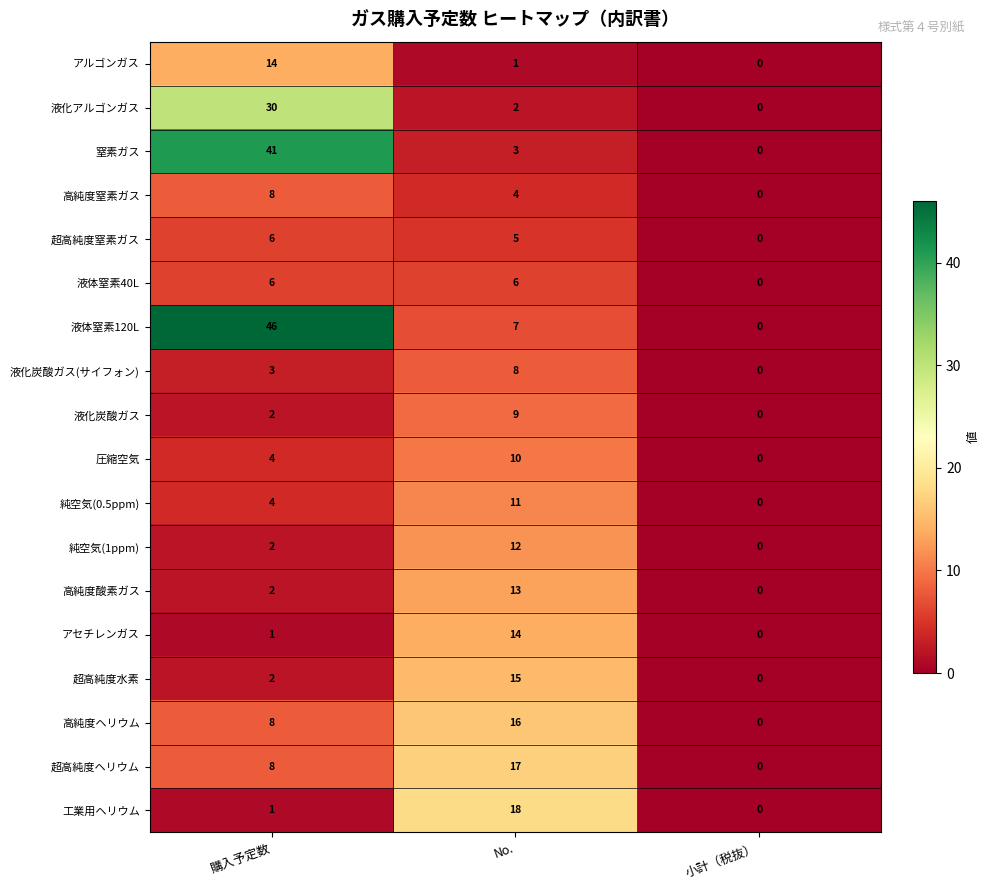

What is the approximate value of 高純度窒素ガス at 購入予定数?

8